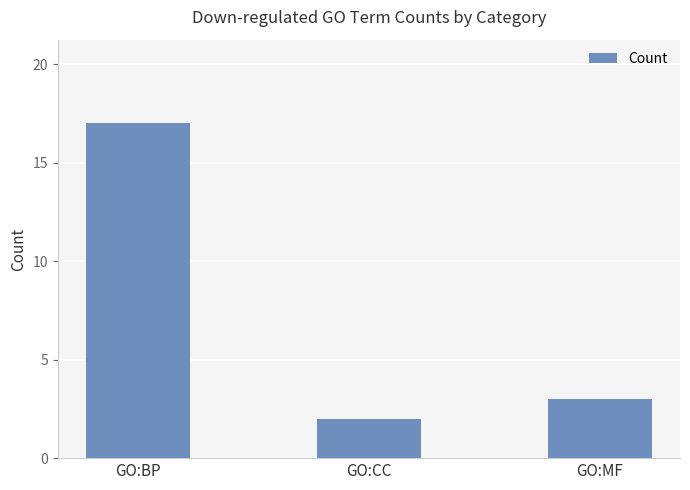

Are the bars horizontal?

No